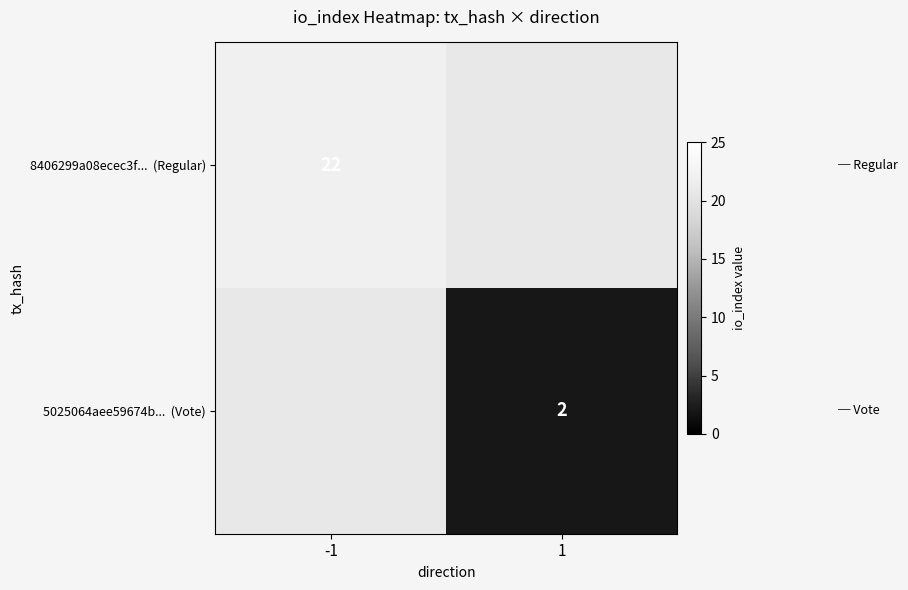

Rank the series by their maximum value, from lowest to highest.

8406299a08ecec3f... (Regular), 5025064aee59674b... (Vote)